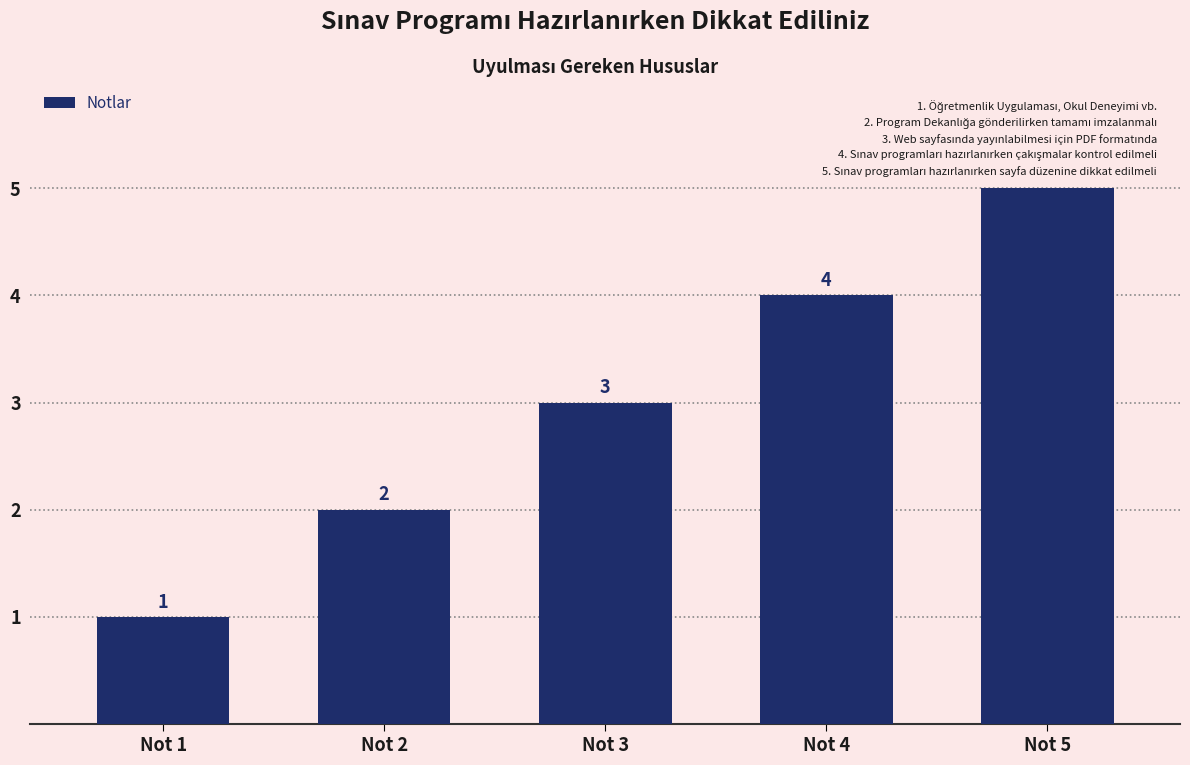

What is the difference between the maximum and minimum values?

4